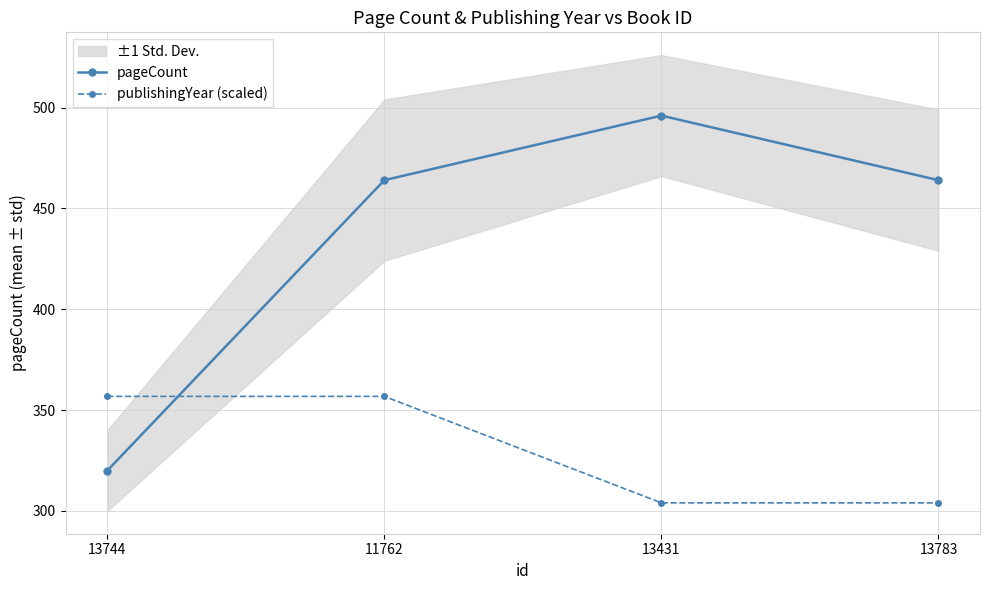

What is the label of the 3rd point from the right?

11762